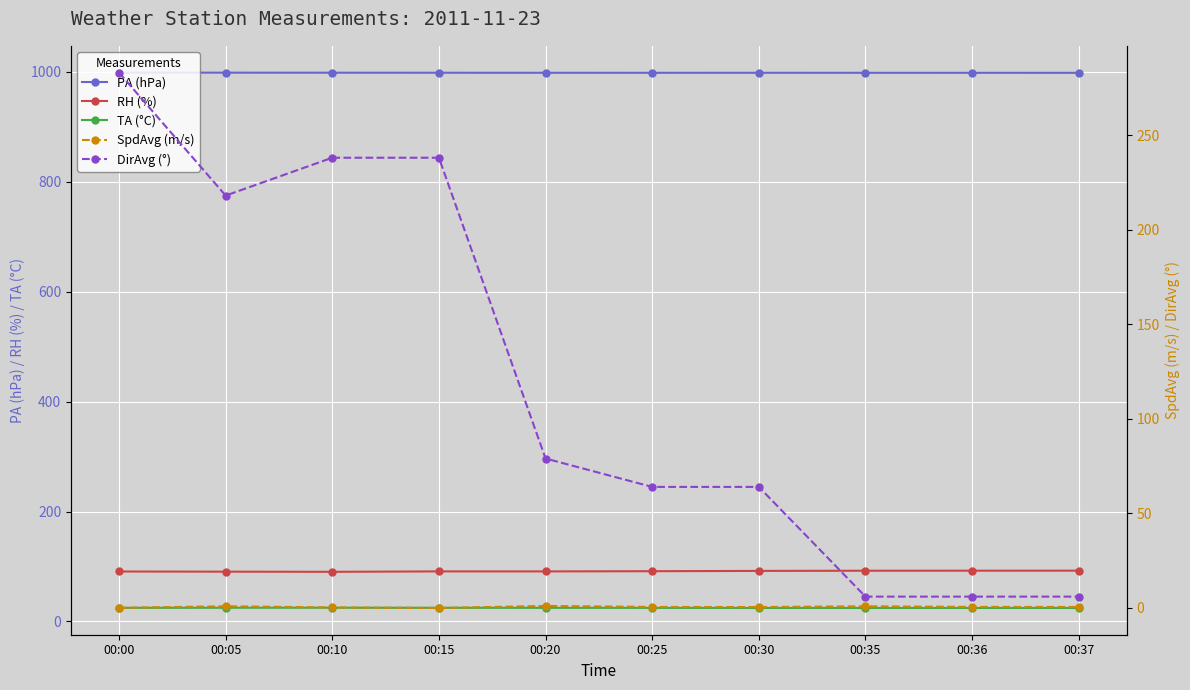

Which has a higher value, 00:00 or 00:30?

00:00